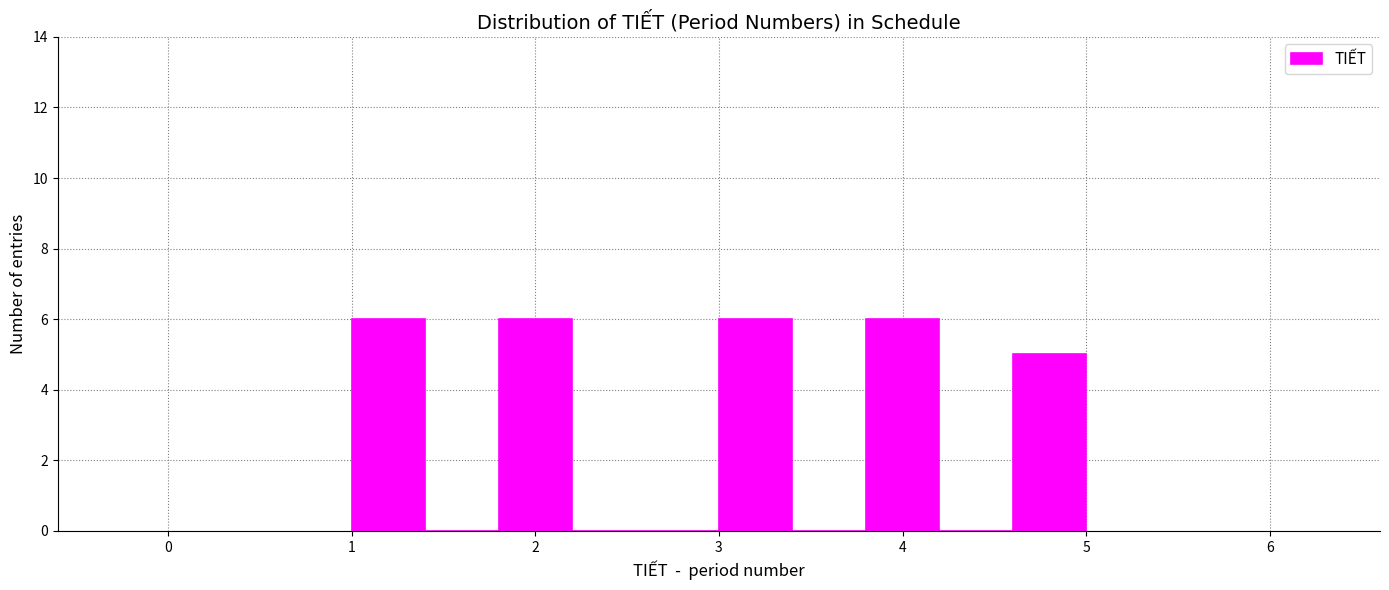

How tall is the bar that spans 3.8 to 4.2 on the x-axis? The values are not printed on the chart, so give them approximately, as read against the axis.

6